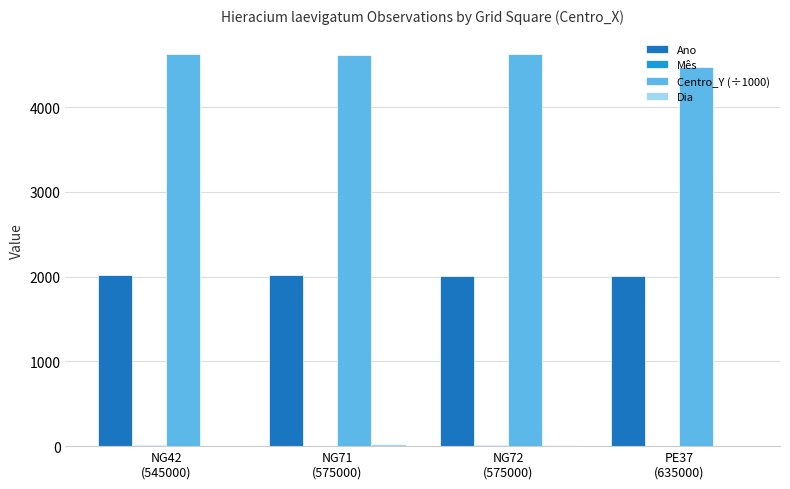

Which series has the largest total across all categories?

Centro_Y (÷1000)